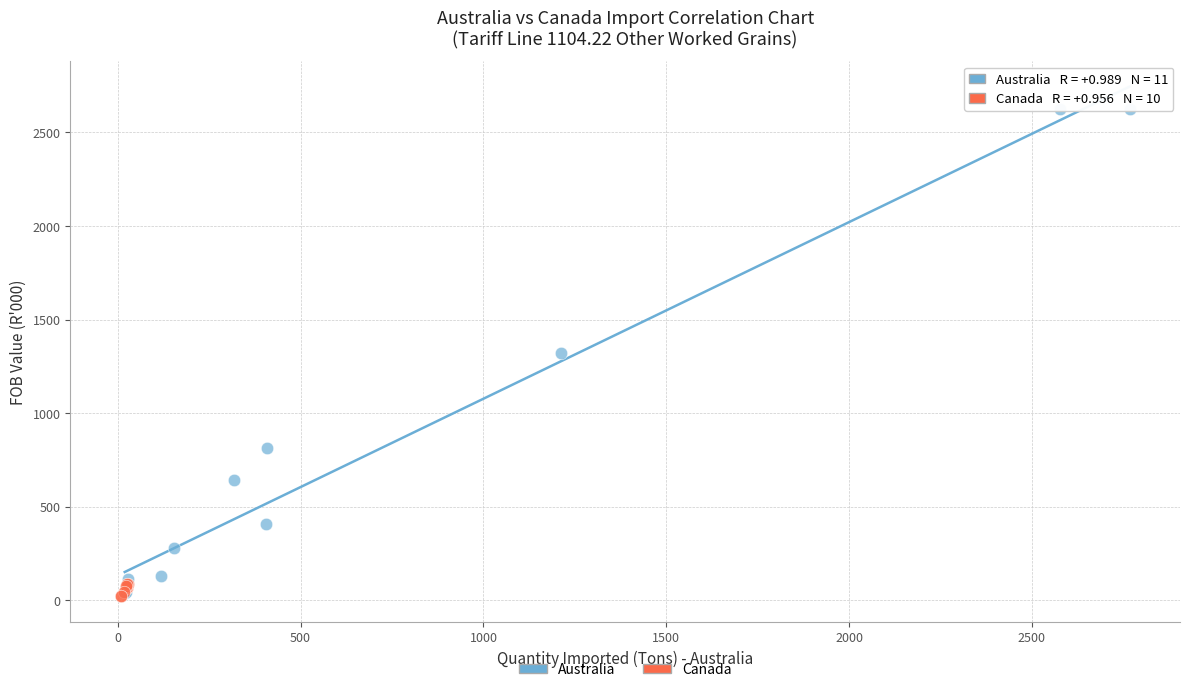

Which series has the largest Y range (max minus min)?

Australia